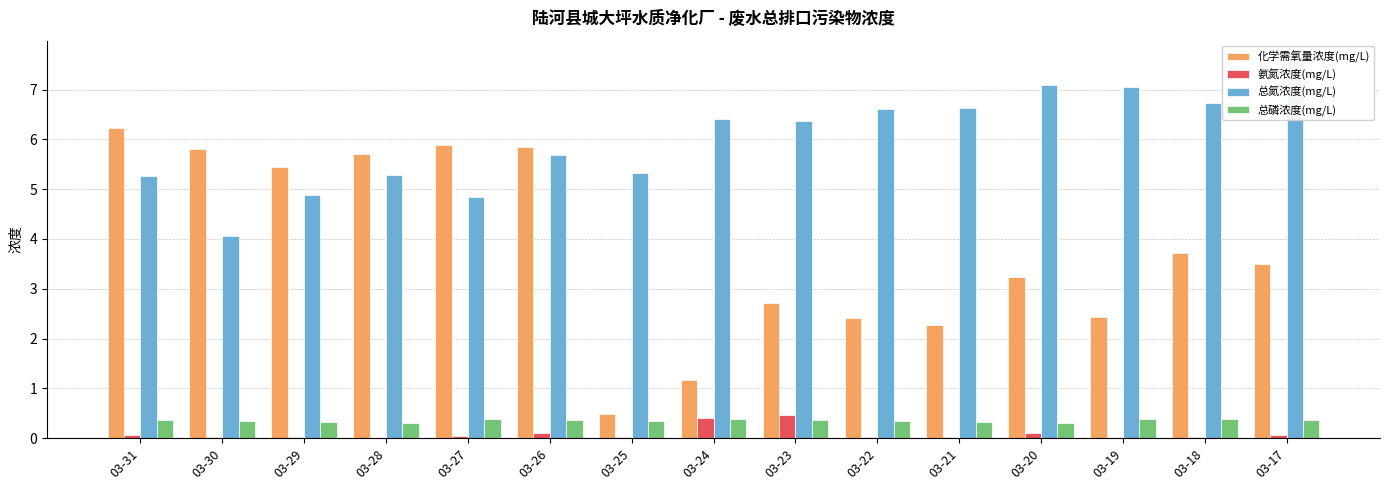

At which category is the sum across all series the highest?

03-26